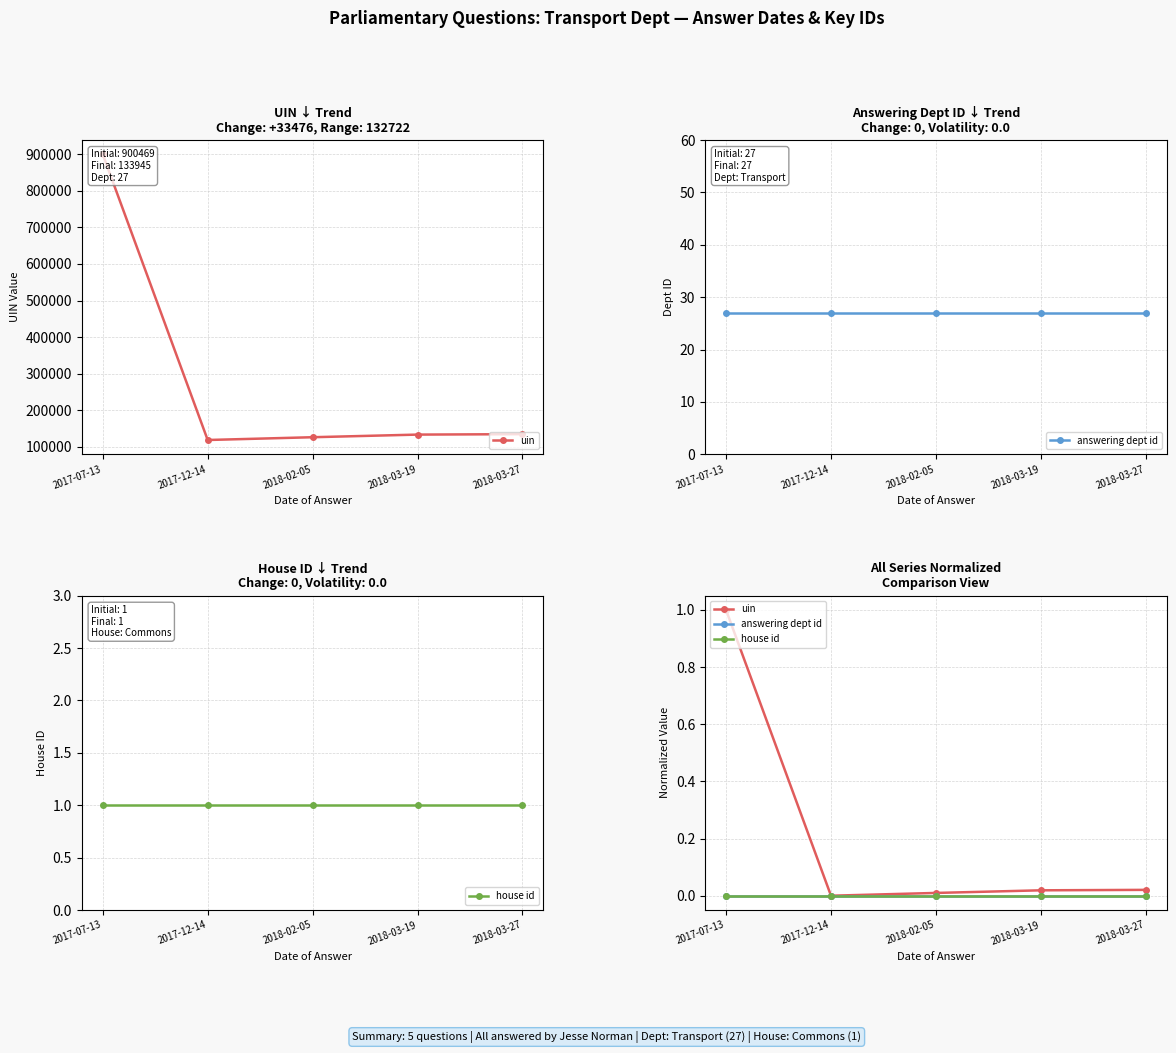

What position from the right is 2018-03-27?

1